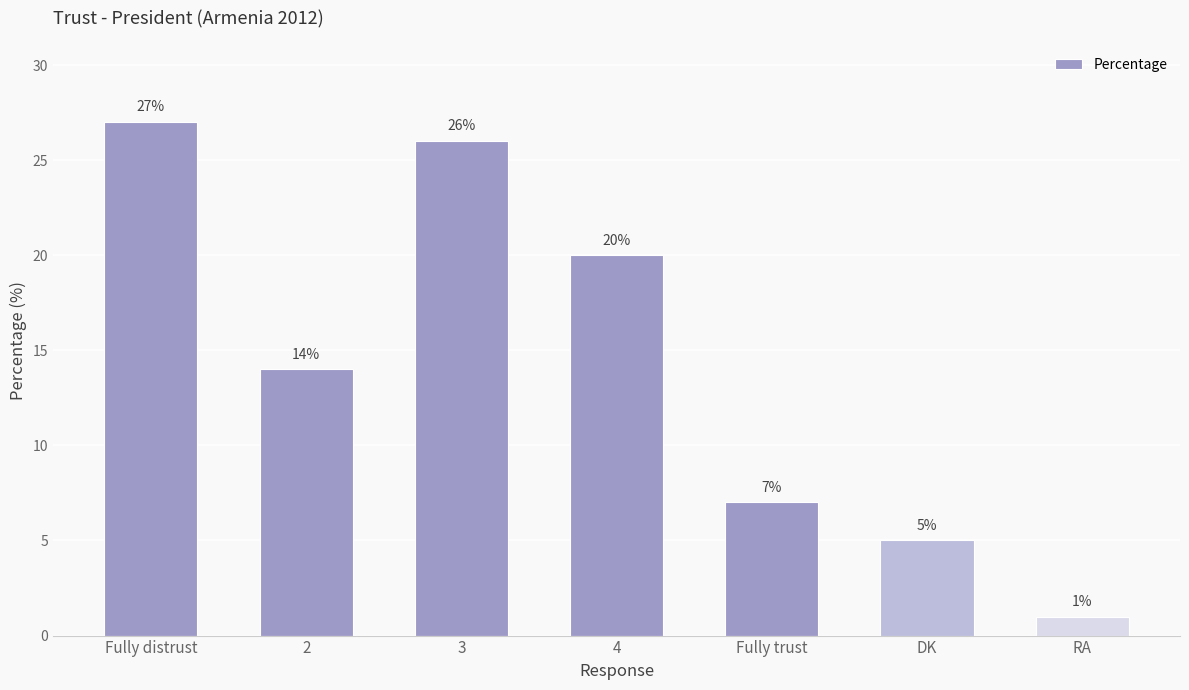

What is the difference between the second highest and minimum values?

25